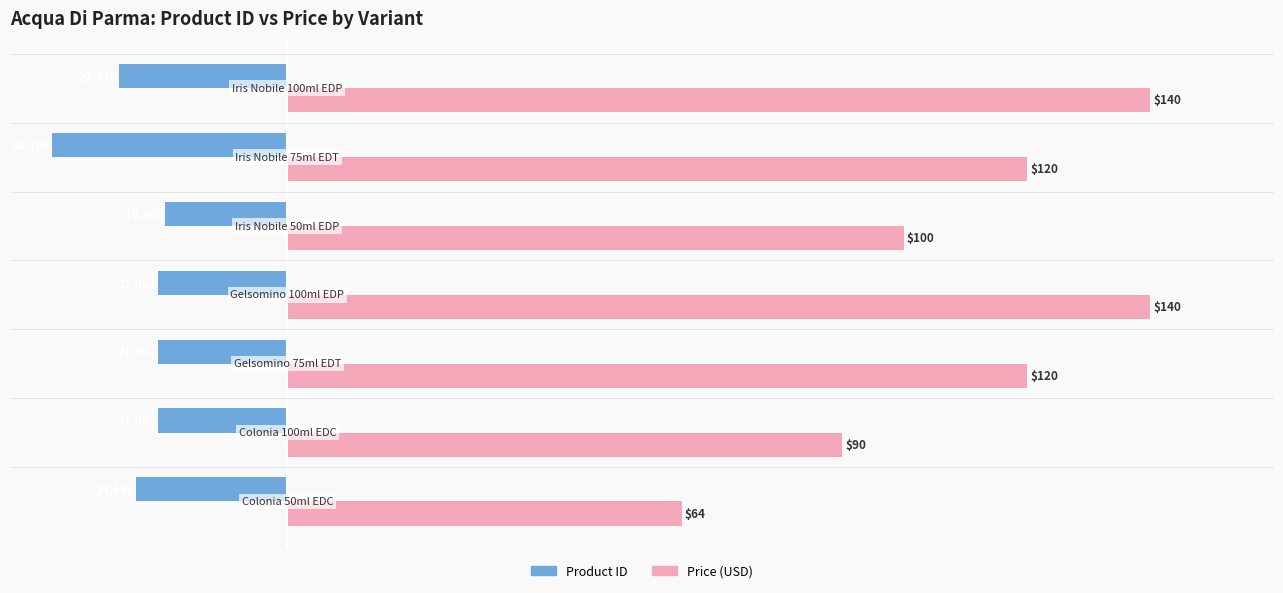

List the series in order of their peak value, highest first.

Price (USD), Product ID